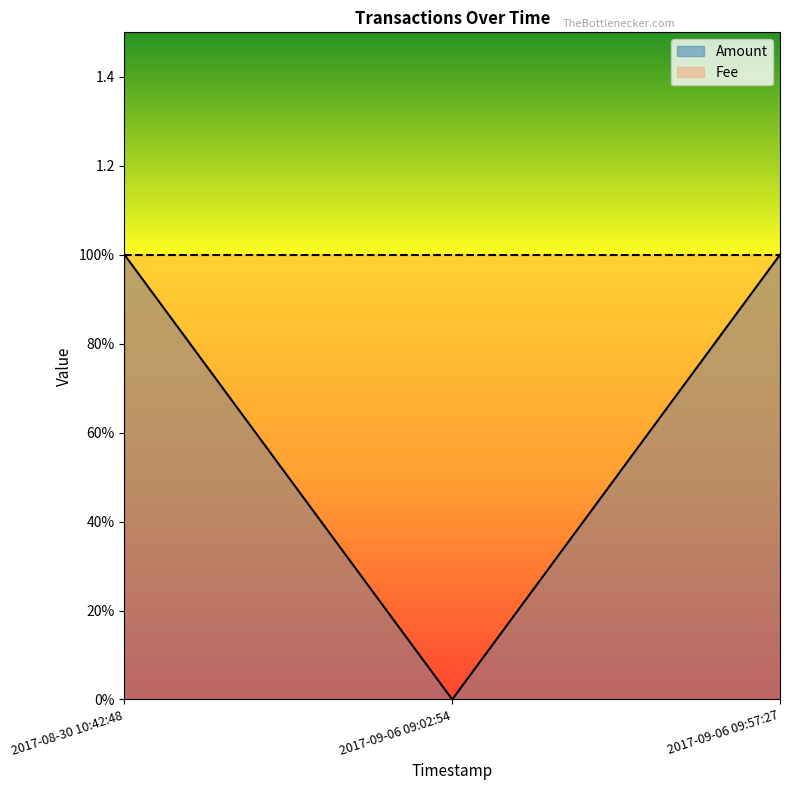

List the labels in order of value, largest first.

2017-08-30 10:42:48, 2017-09-06 09:57:27, 2017-09-06 09:02:54